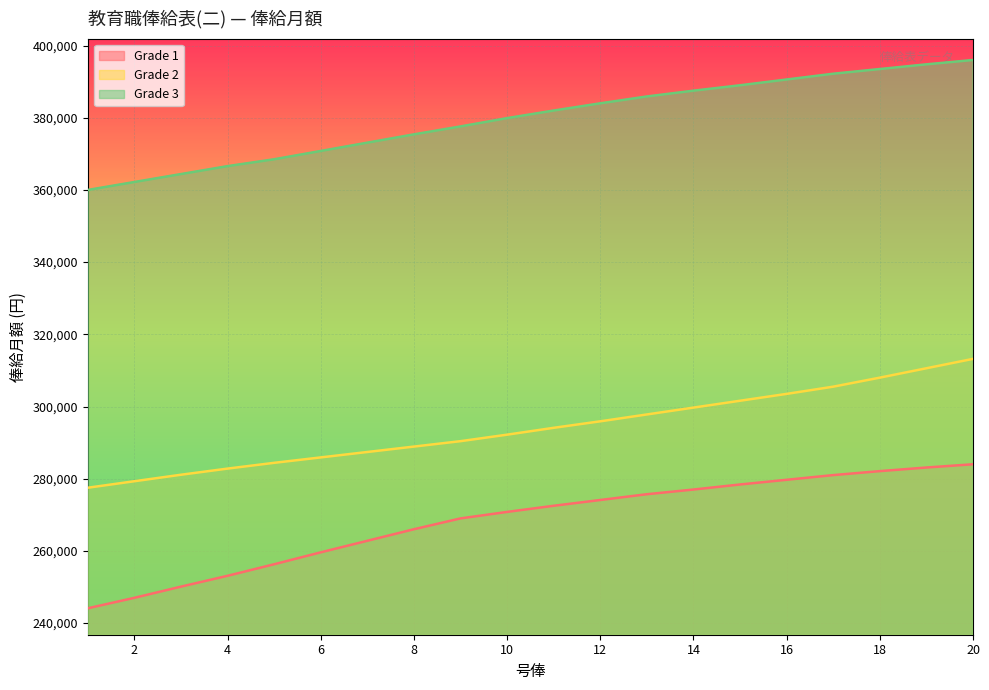

How many values in the Grade 3 series exceed 382000?

9